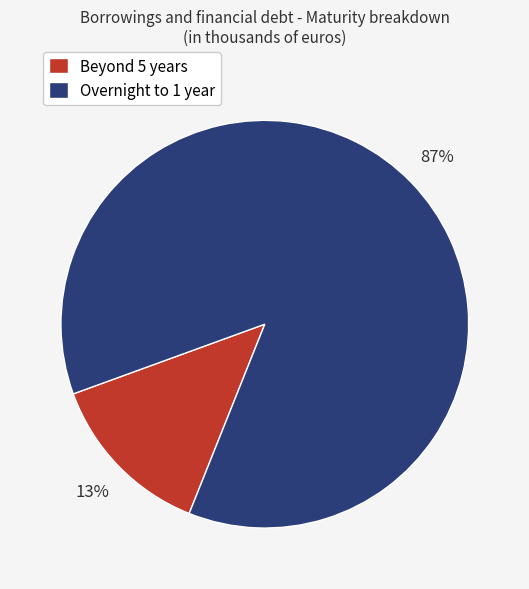

Which has a higher value, Beyond 5 years or Overnight to 1 year?

Overnight to 1 year